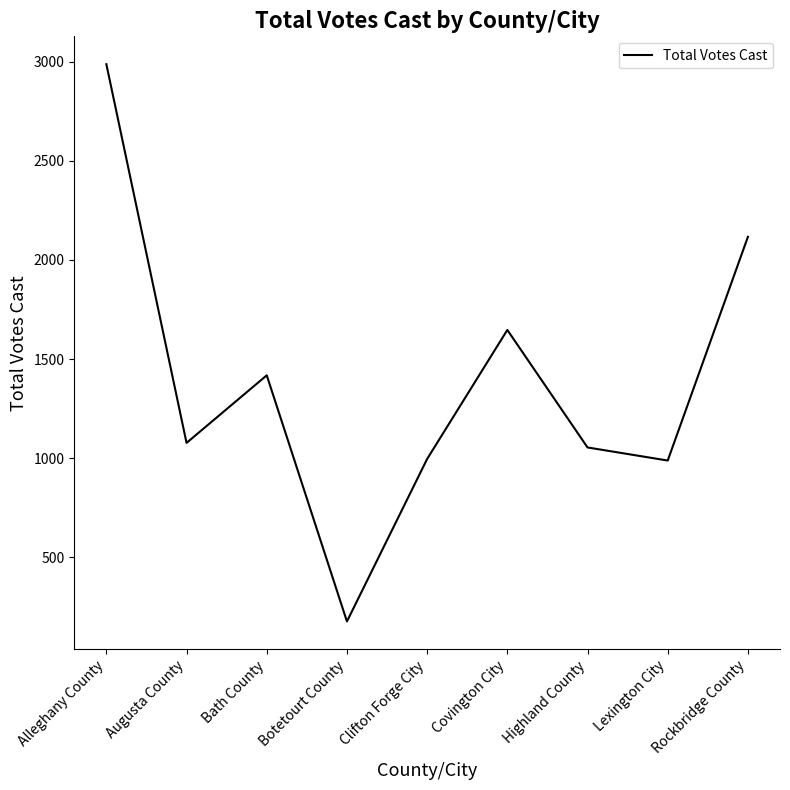

True or false: the data shows 496 at Highland County.

False